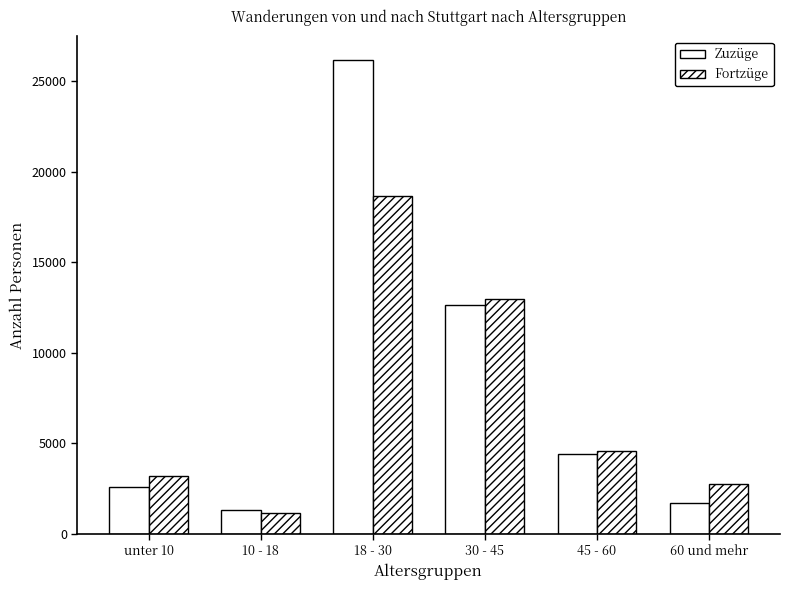

What is the total value across all series at 60 und mehr?

4449